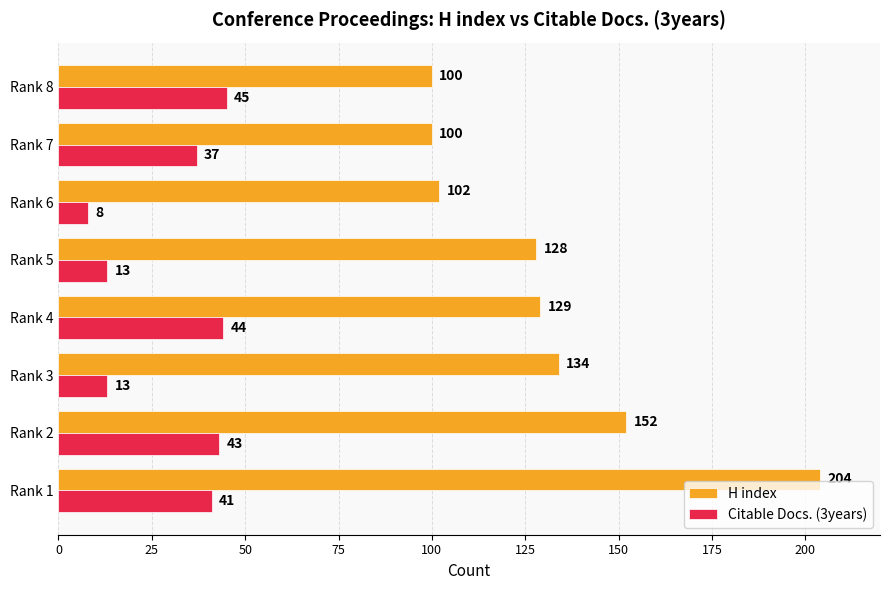

What is the spread (max minus min) of values at Rank 2?

109